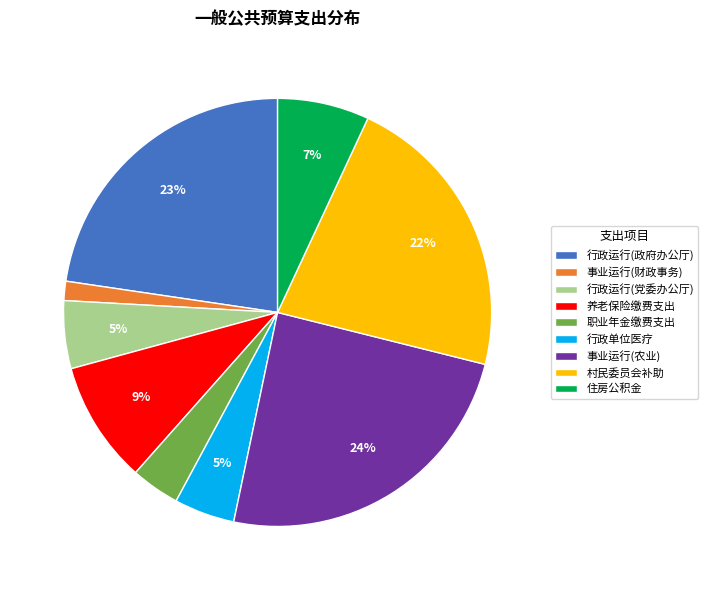

Which category has the biggest portion of the pie?

事业运行(农业)